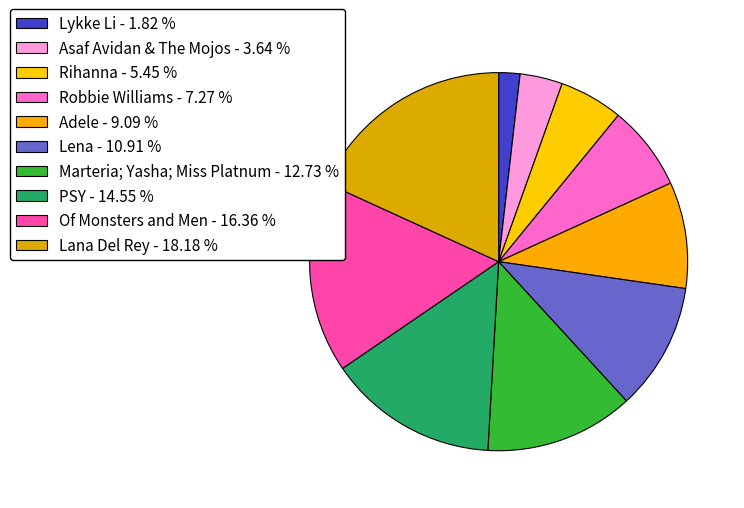

Is it true that PSY is 15% of the pie?

True